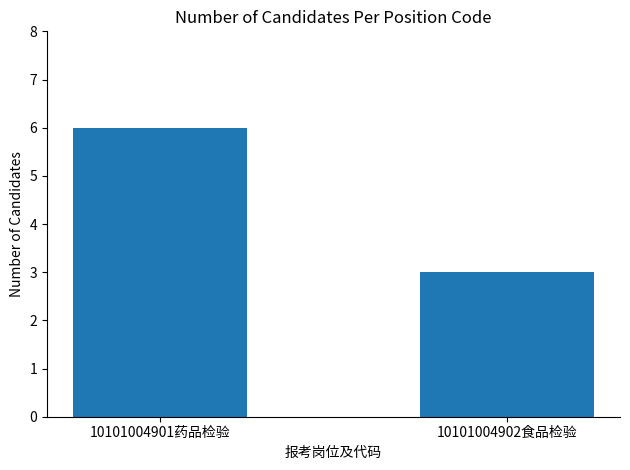

What is the smallest value displayed?

3